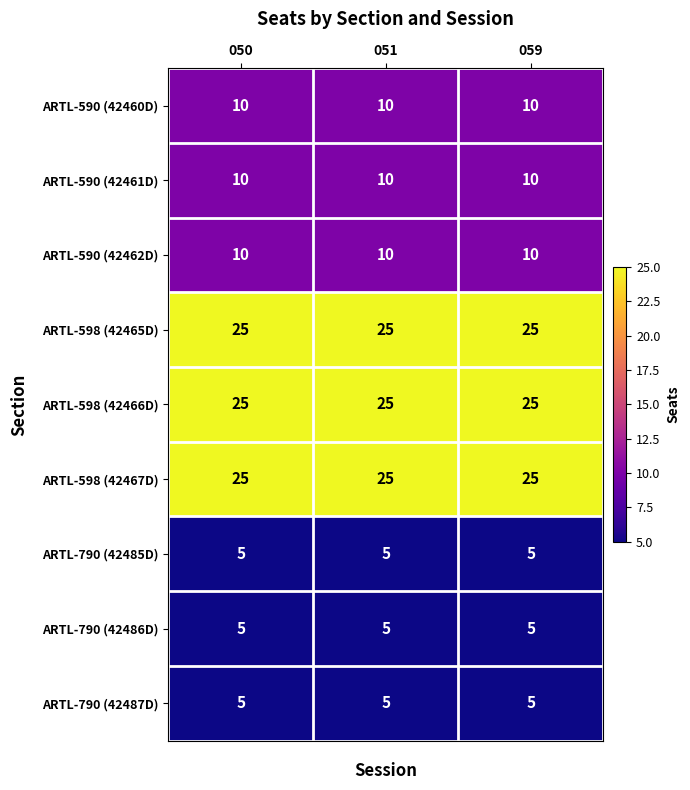

At how many categories does at least one series exceed 12?

3